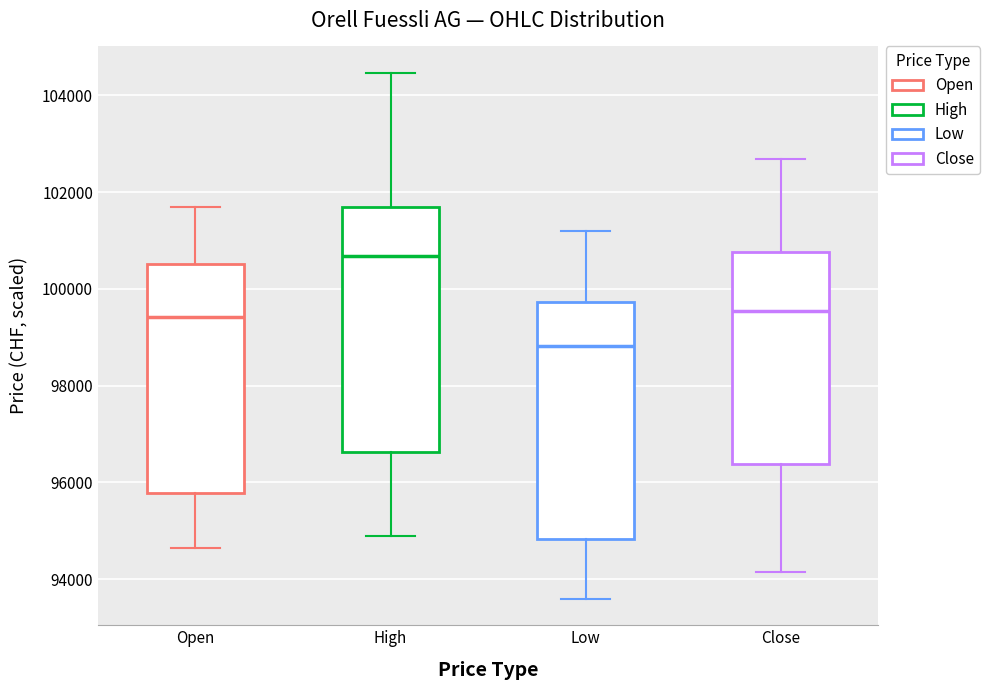

Which box has the lowest median line?

Low